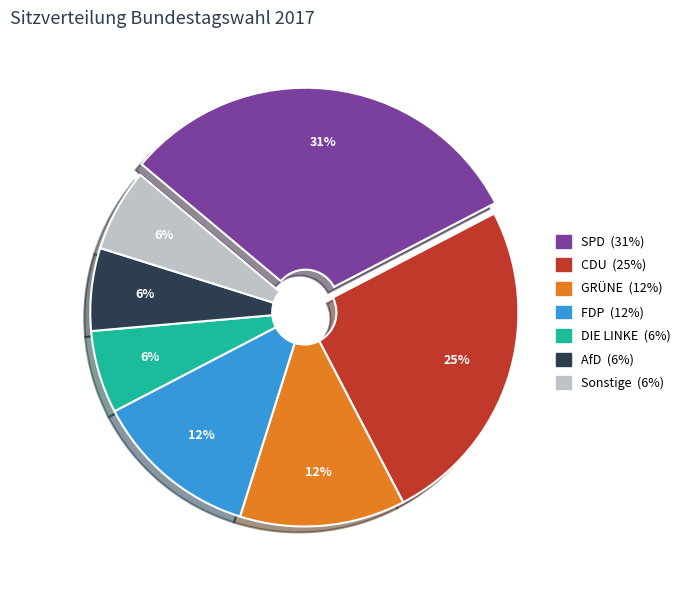

The GRÜNE slice represents 12% of the pie. True or false?

True